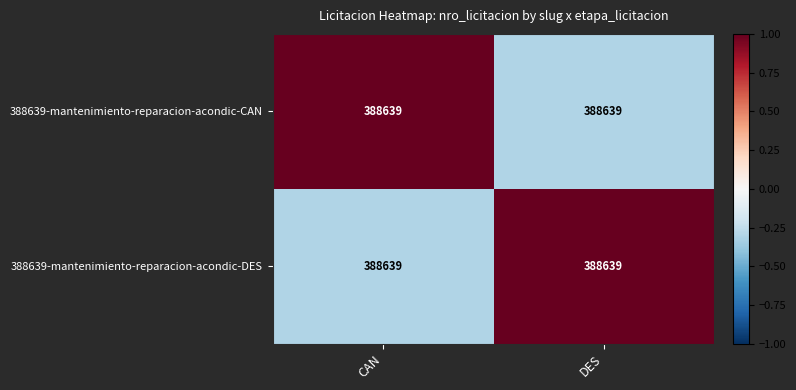

At which category does the chart reach its minimum across all series?

DES